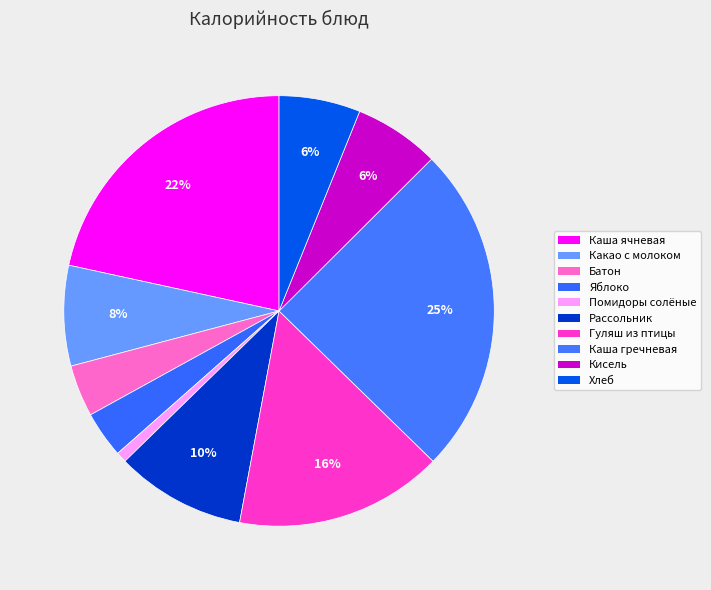

How many slices are in this pie chart?

10